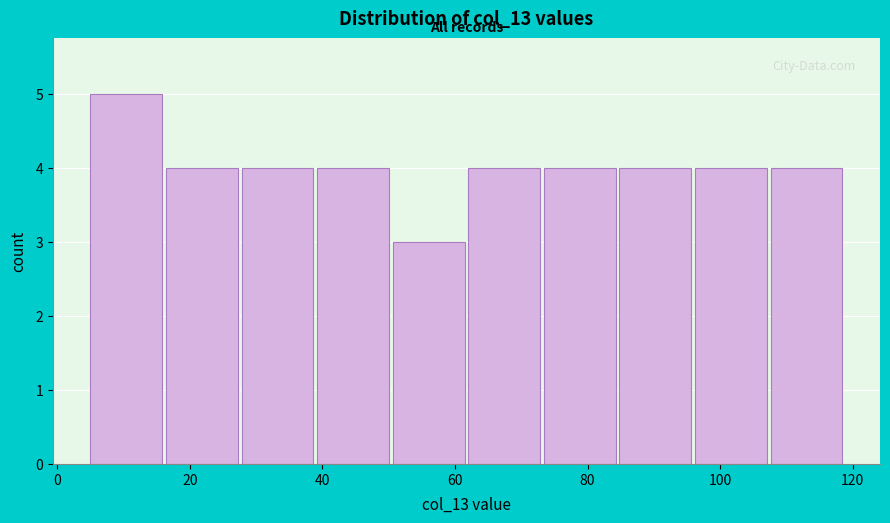

Reading left to right, transcribe this chart: for each bar, give the range it covers on the x-axis and its height. Neither the bar edges nor the heights are printed on the chart, so give them approximately, as read against the axes.

5.0 to 16.4: 5
16.4 to 27.8: 4
27.8 to 39.2: 4
39.2 to 50.6: 4
50.6 to 62.0: 3
62.0 to 73.4: 4
73.4 to 84.8: 4
84.8 to 96.2: 4
96.2 to 107.6: 4
107.6 to 119.0: 4